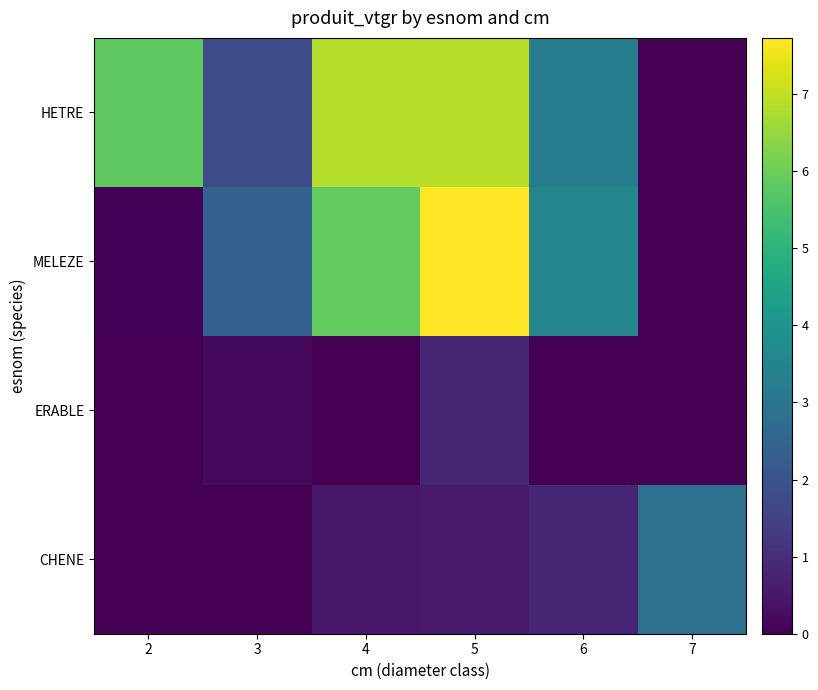

Reading left to right, what are all the values shown in this chart?

HETRE: 2=5.8	3=1.8	4=6.9	5=6.9	6=3.3	7=0.0
MELEZE: 2=0.1	3=2.4	4=5.9	5=7.7	6=3.5	7=0.0
ERABLE: 2=0.0	3=0.2	4=0.0	5=0.8	6=0.0	7=0.0
CHENE: 2=0.0	3=0.0	4=0.5	5=0.6	6=0.8	7=2.9